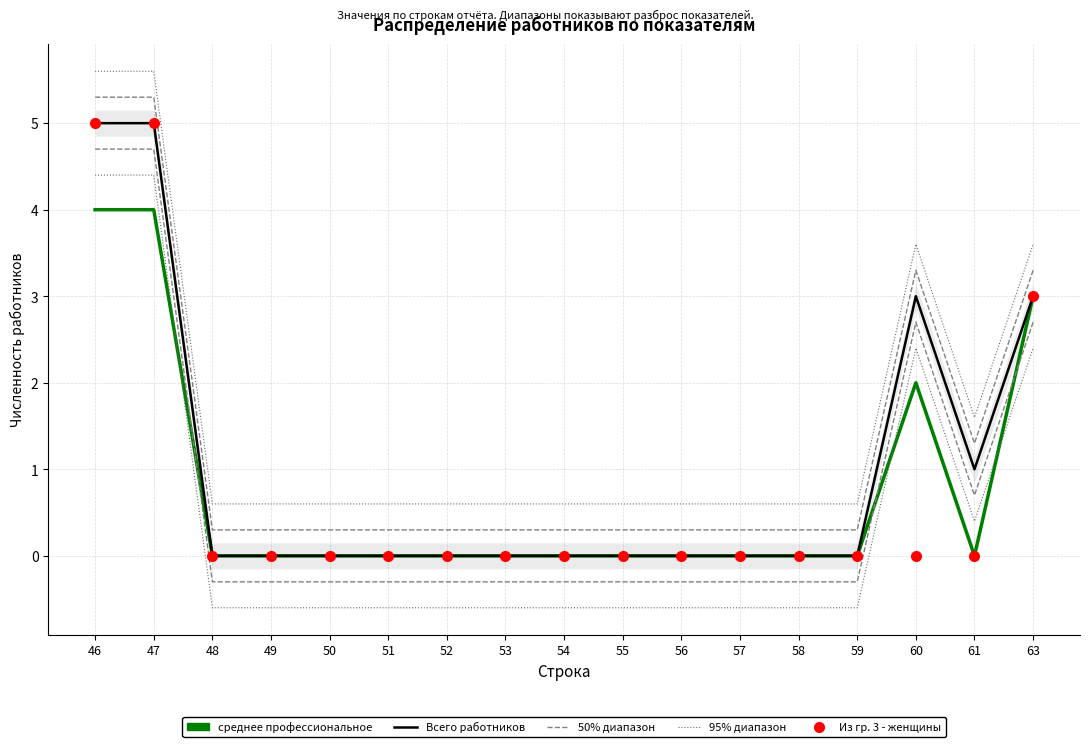

Where is Всего работников nearest to the value 2?

60